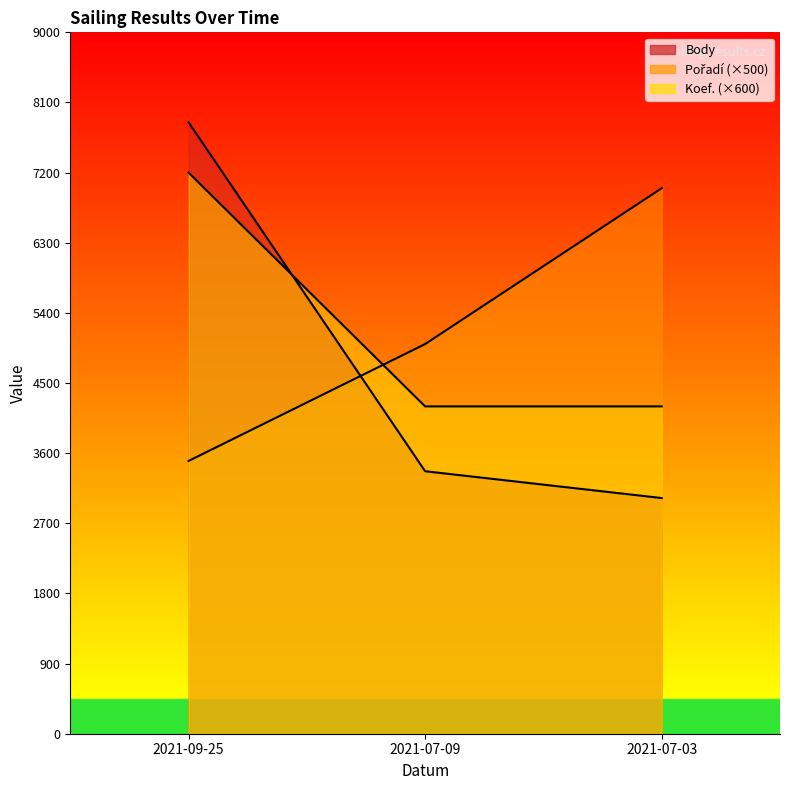

At which category does the chart reach its minimum across all series?

2021-07-03